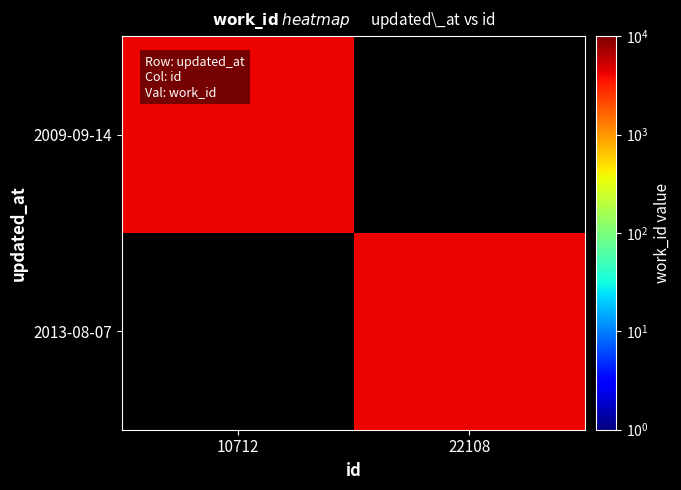

Rank the series by their maximum value, from lowest to highest.

2009-09-14, 2013-08-07